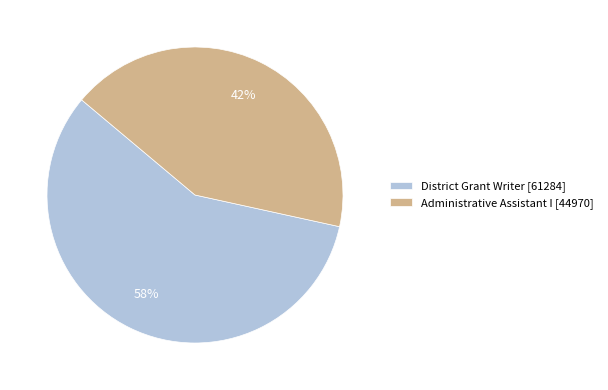

Between Administrative Assistant I and District Grant Writer, which is larger?

District Grant Writer